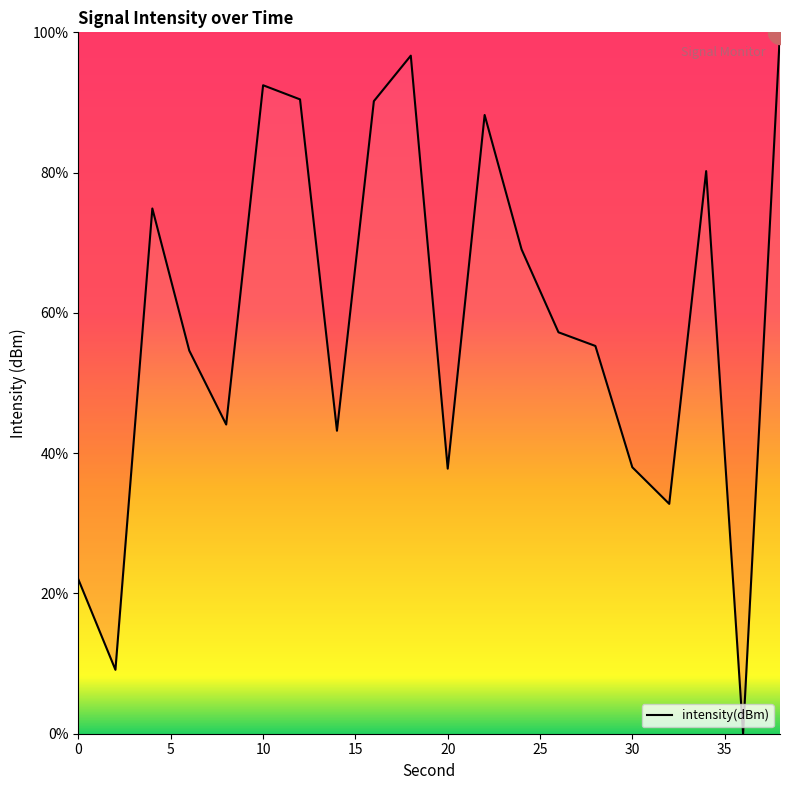

What is the difference between the maximum and minimum values?

100.0